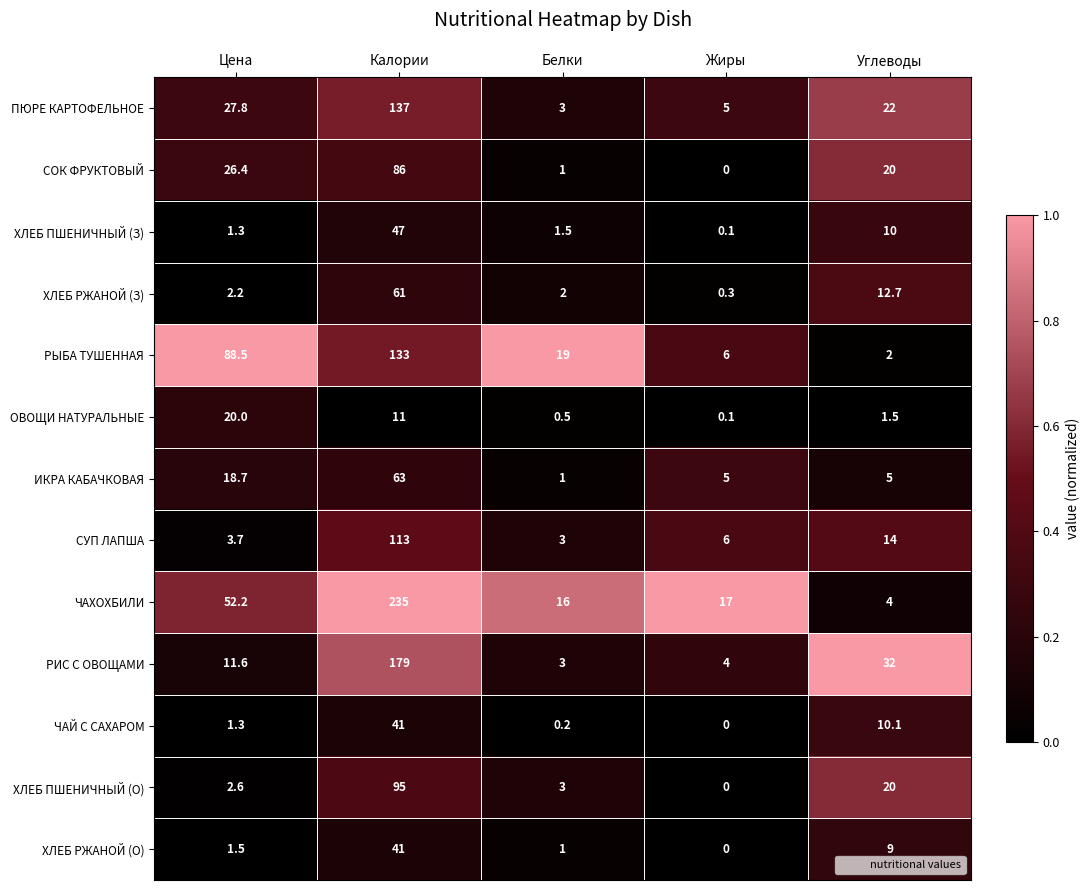

What is the sum of all СУП ЛАПША values?

139.7